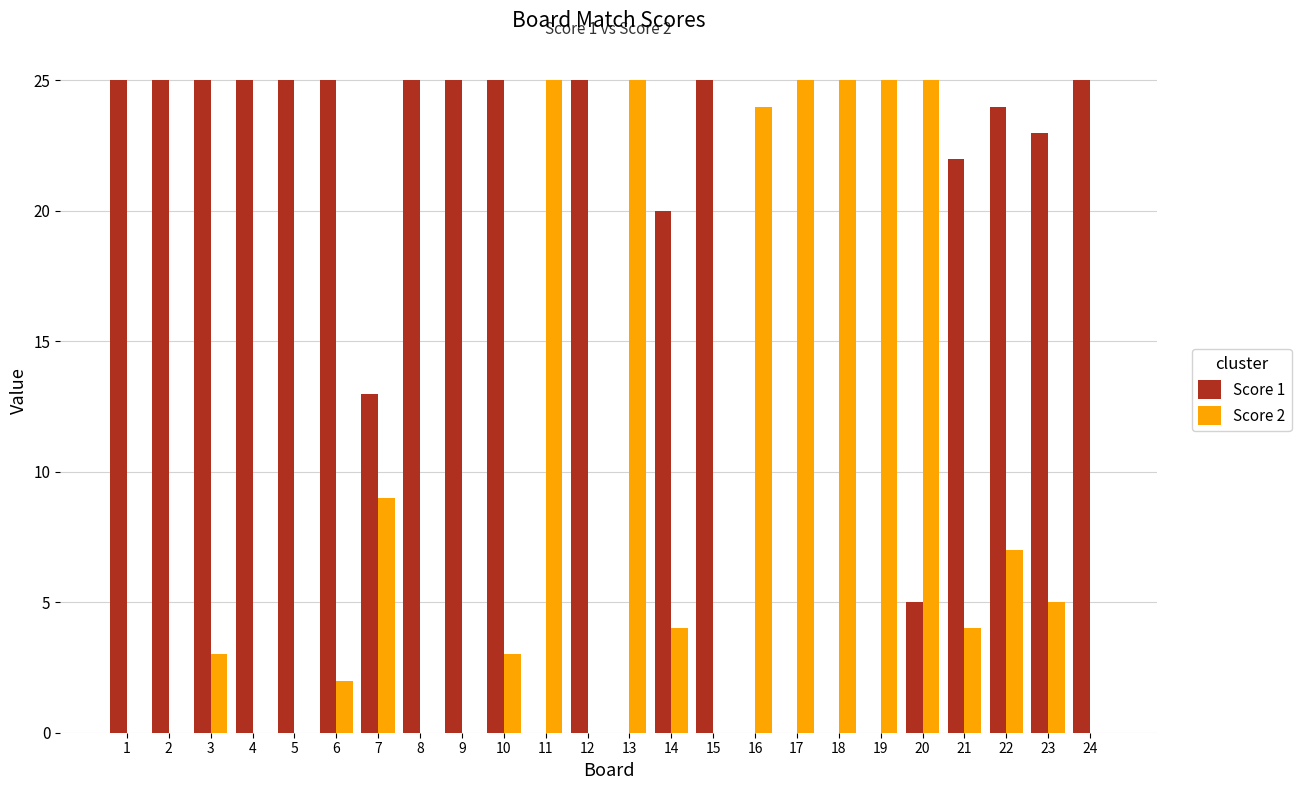

What is the greatest value displayed?

25